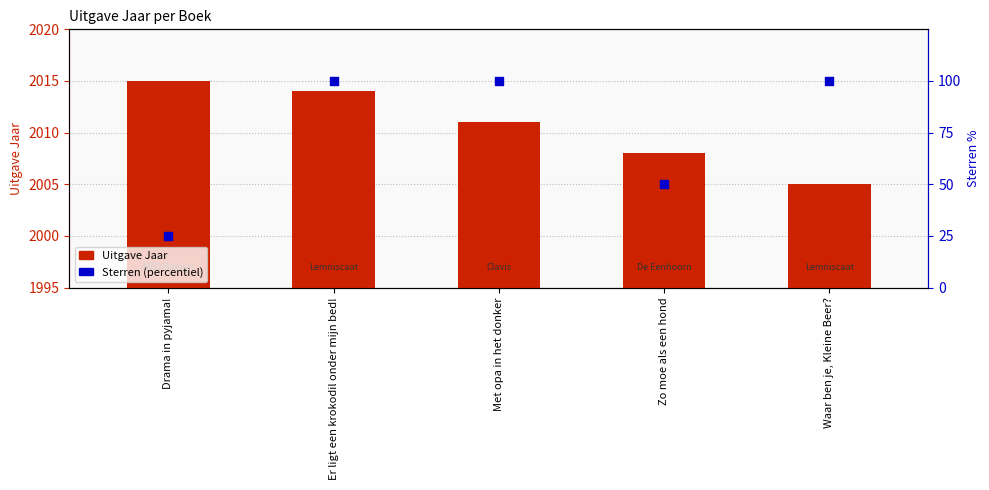

Which series reaches the maximum Y coordinate?

Uitgave Jaar